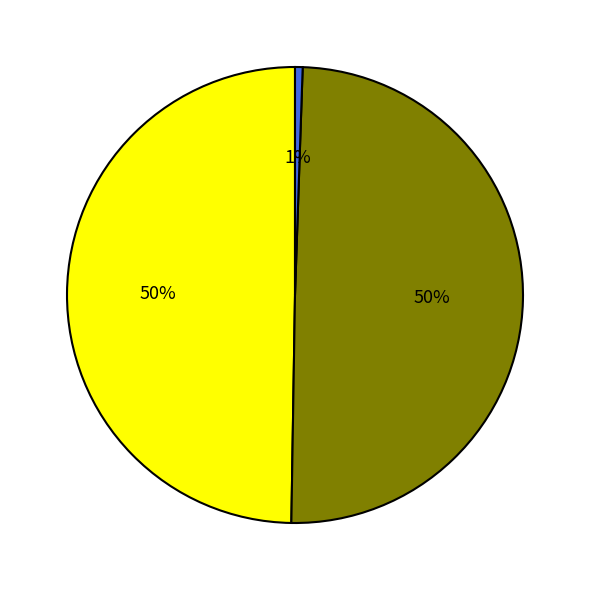

To the nearest percent, what is the difference between the largest and smallest slice percentages?

49%